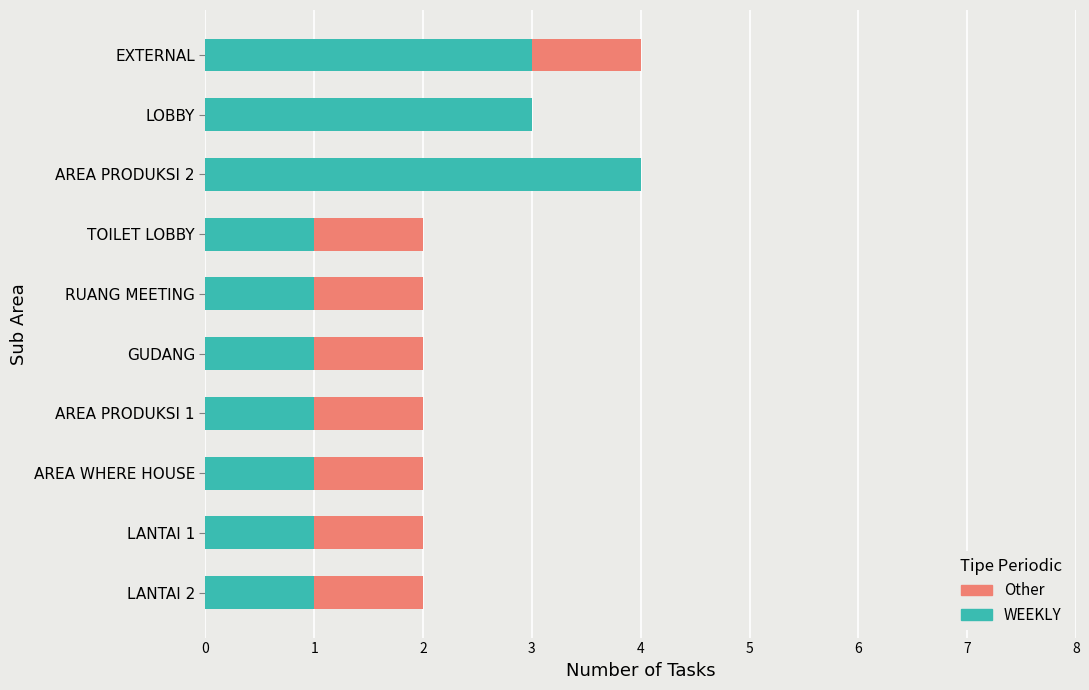

The WEEKLY series shows 3 at LOBBY. True or false?

True